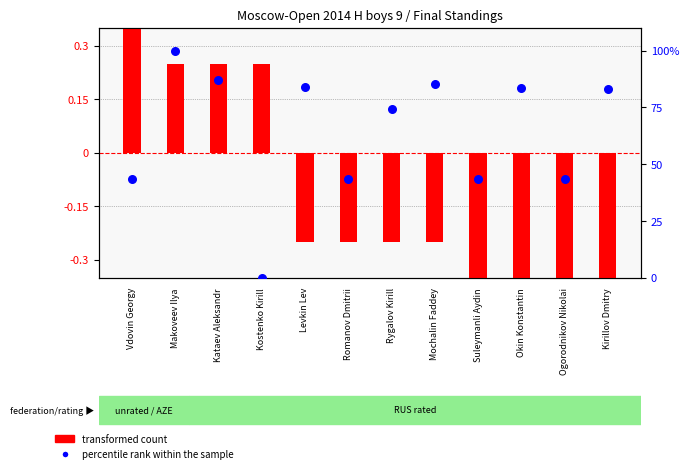

Is the value of percentile rank within the sample at Kataev Aleksandr greater than the value of transformed count at Mochalin Faddey?

Yes